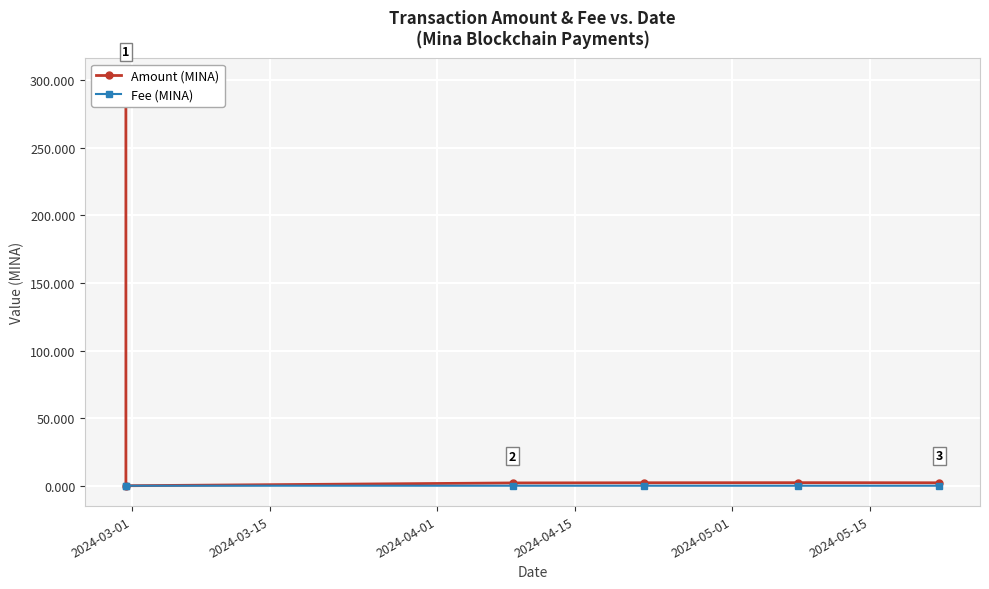

True or false: Fee (MINA) has more than 2 points higher than both neighbors.

False